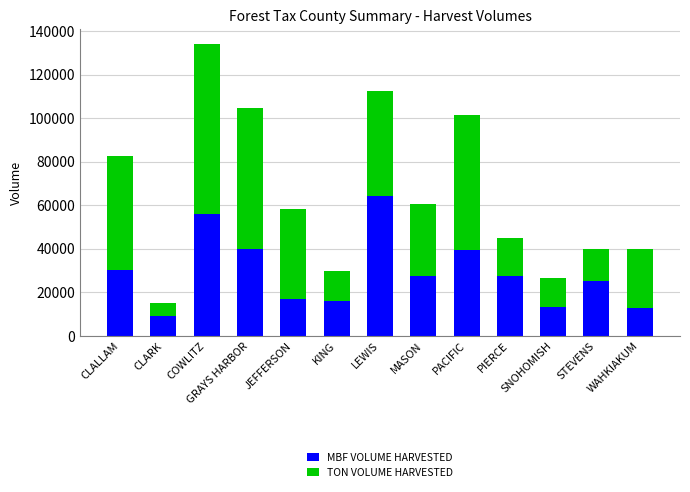

Which category has the highest value in the MBF VOLUME HARVESTED series?

LEWIS